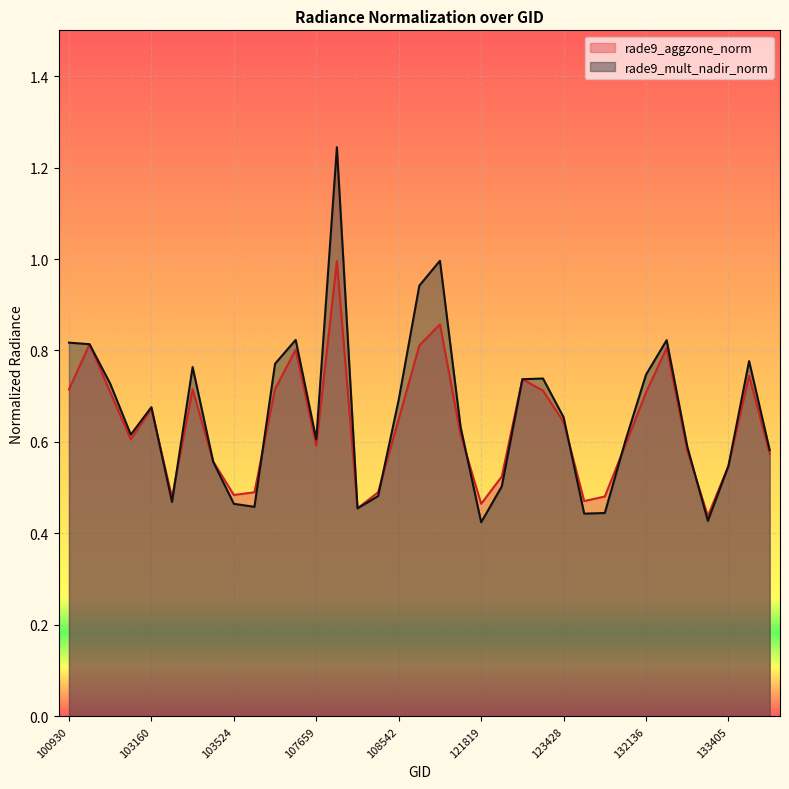

The rade9_mult_nadir_norm series shows 0.7 at 108542. True or false?

True